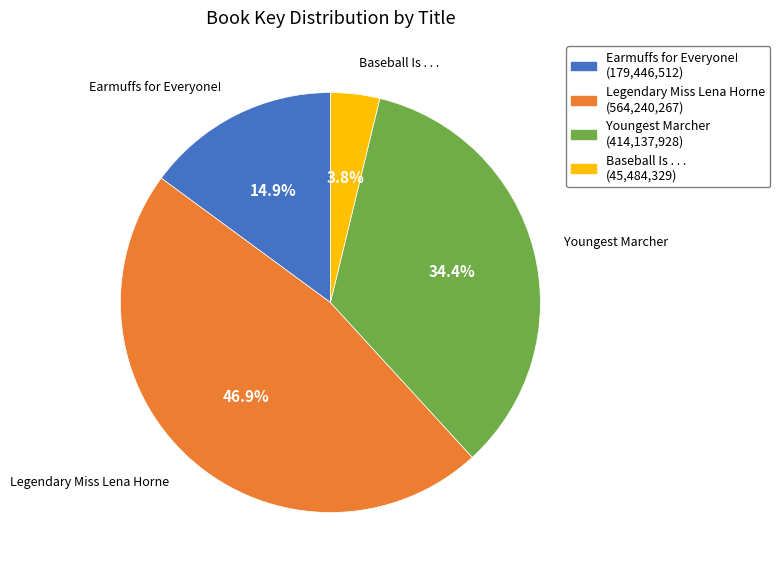

Count the number of slices in the pie.

4